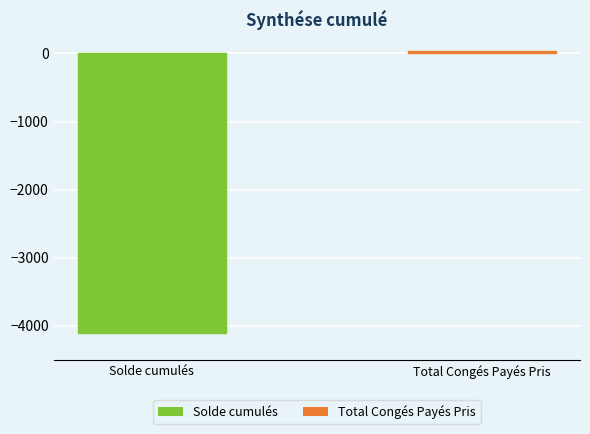

What is the minimum value shown in the chart?

-4109.6